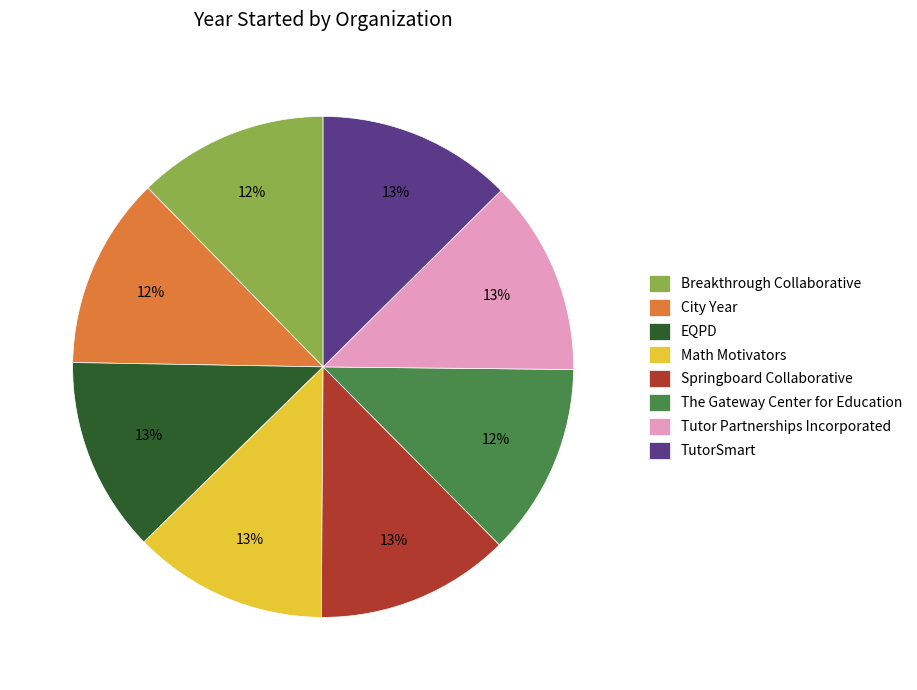

Count the number of slices in the pie.

8